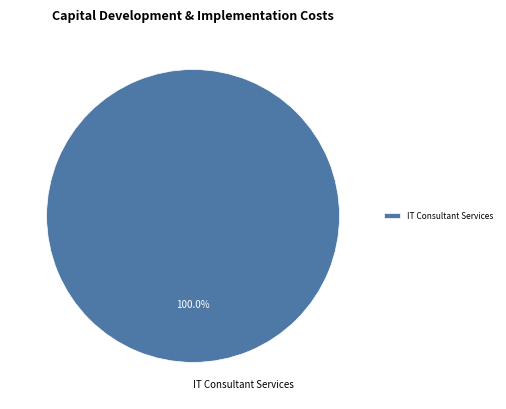

Is there any slice that represents more than half of the pie?

Yes